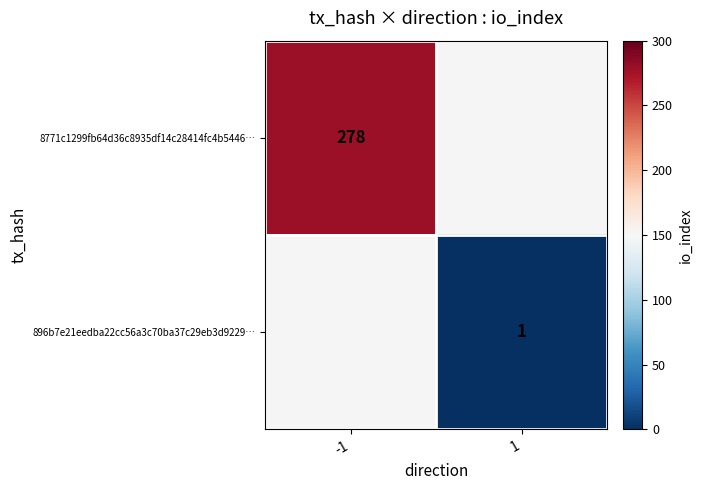

At how many categories does at least one series exceed 132?

1